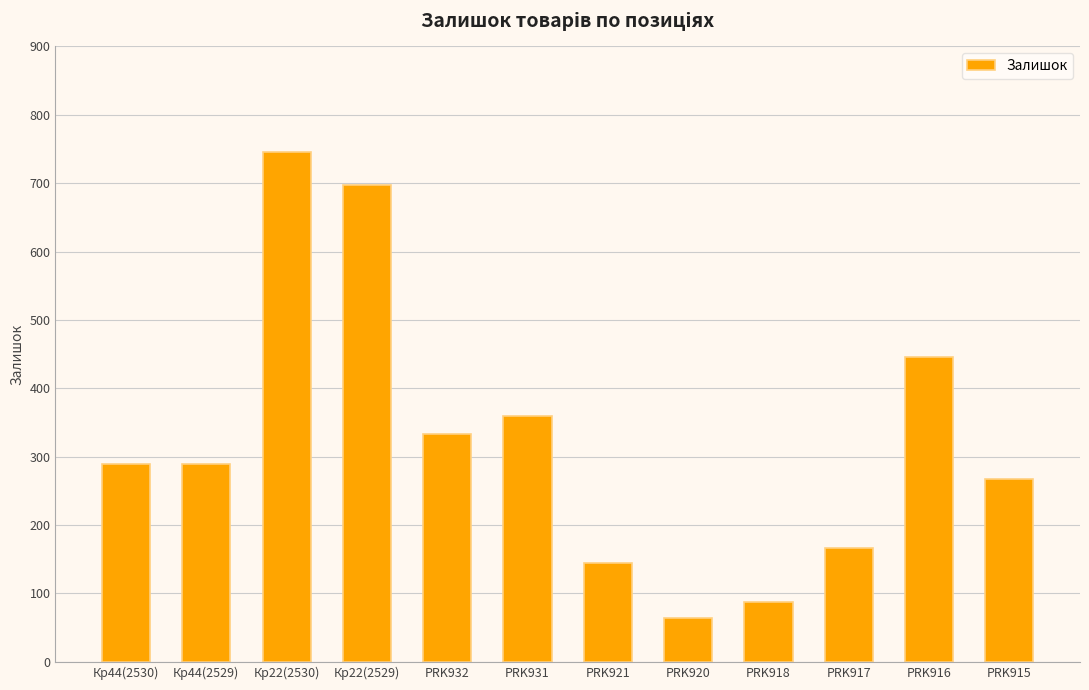

Which has a higher value, PRK931 or PRK917?

PRK931